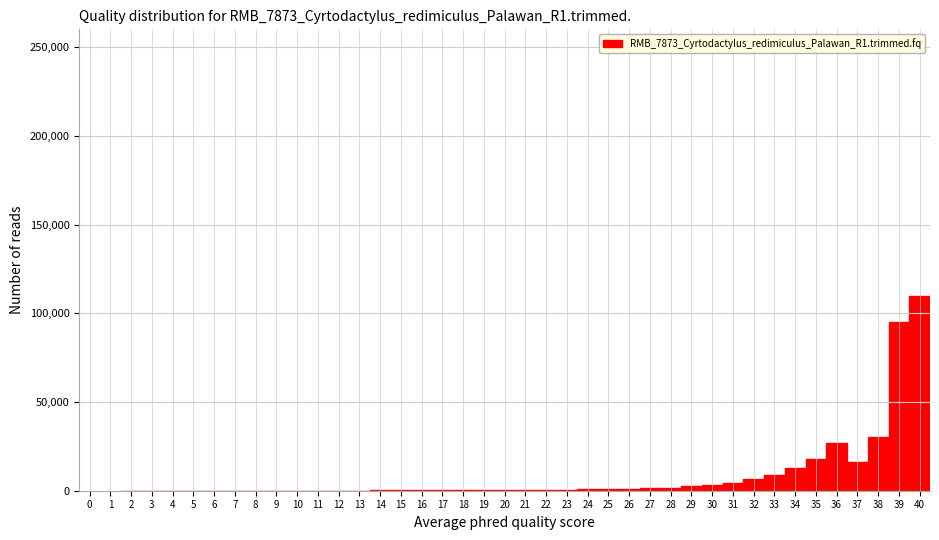

What is the greatest value displayed?

110000